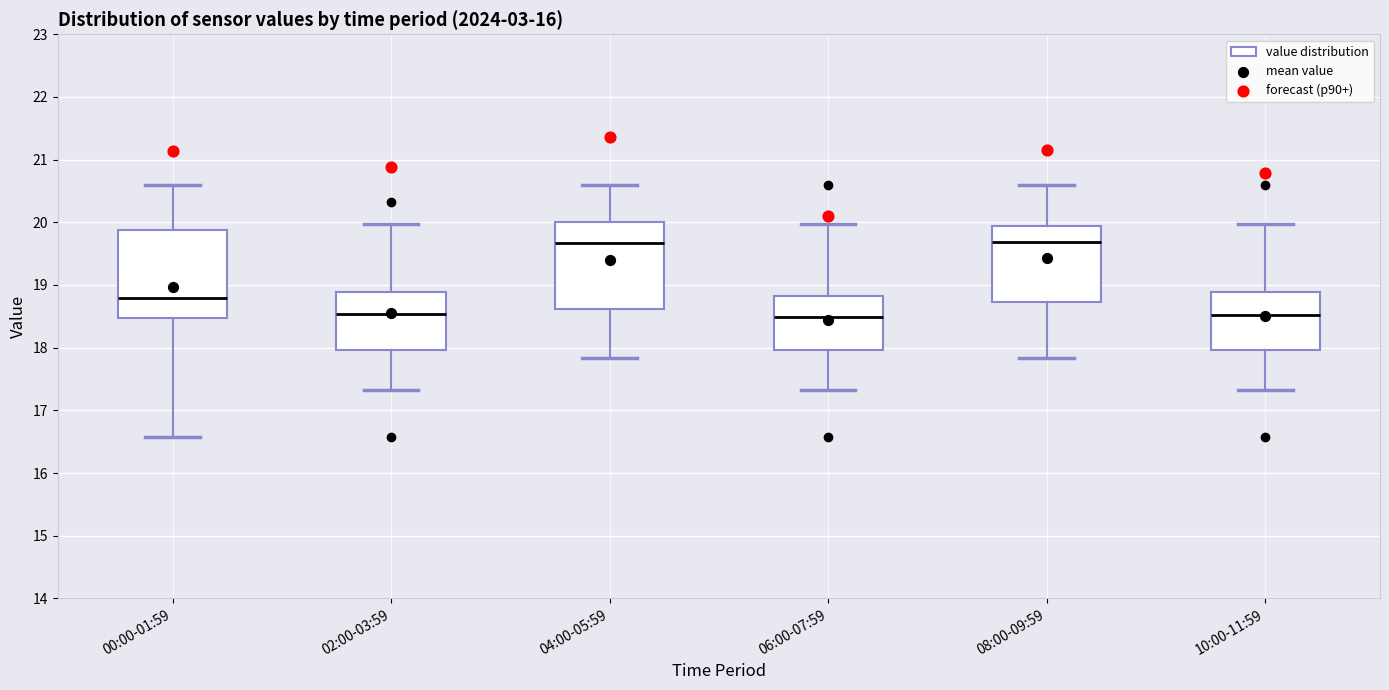

Where does the lower whisker of the box for 08:00-09:59 end on the y-axis? The values are not printed on the chart, so give them approximately, as read against the axis.

17.8